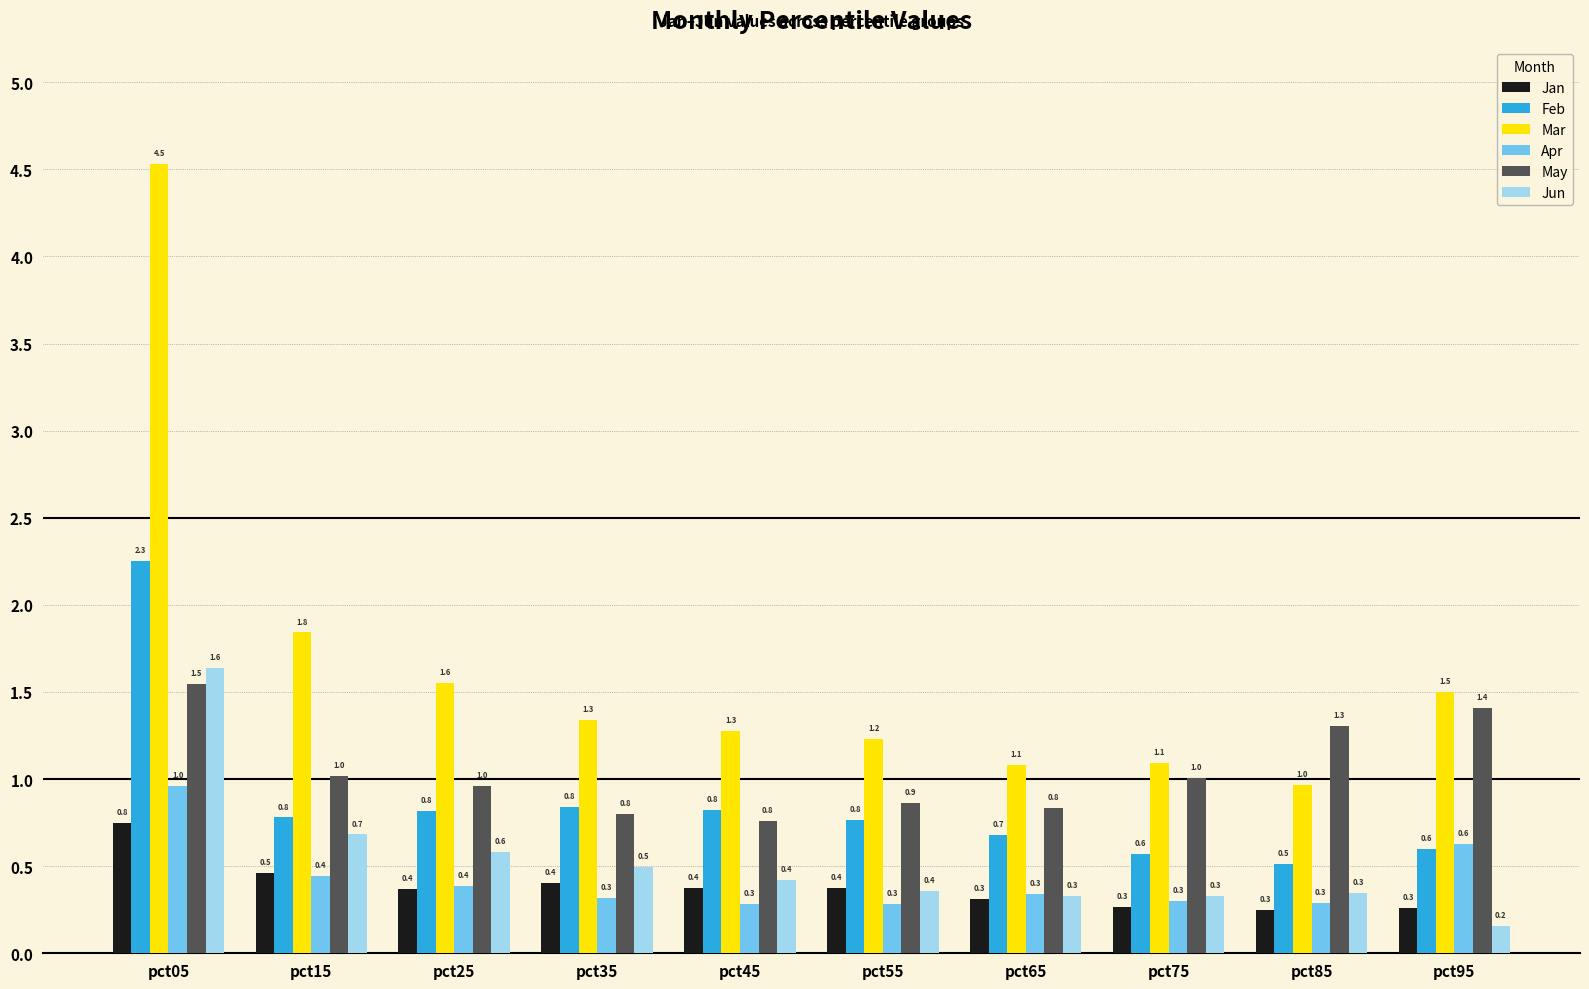

Which series has the widest spread of values?

Mar